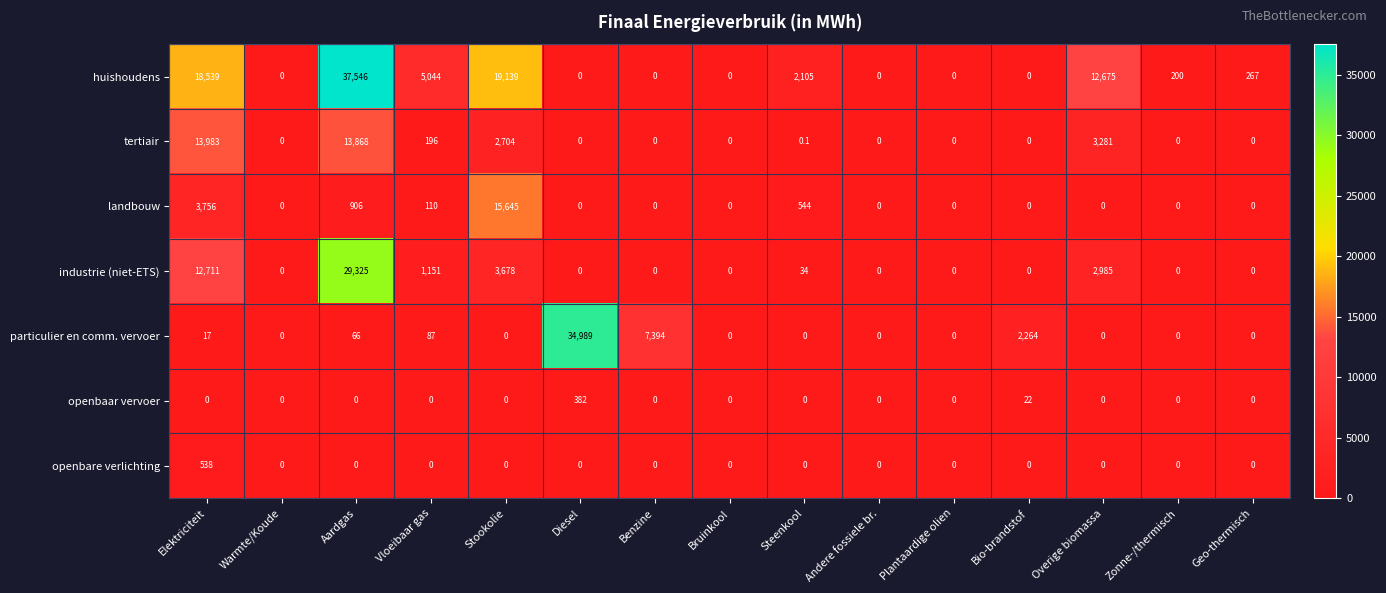

Rank the series by their maximum value, from highest to lowest.

huishoudens, particulier en comm. vervoer, industrie (niet-ETS), landbouw, tertiair, openbare verlichting, openbaar vervoer